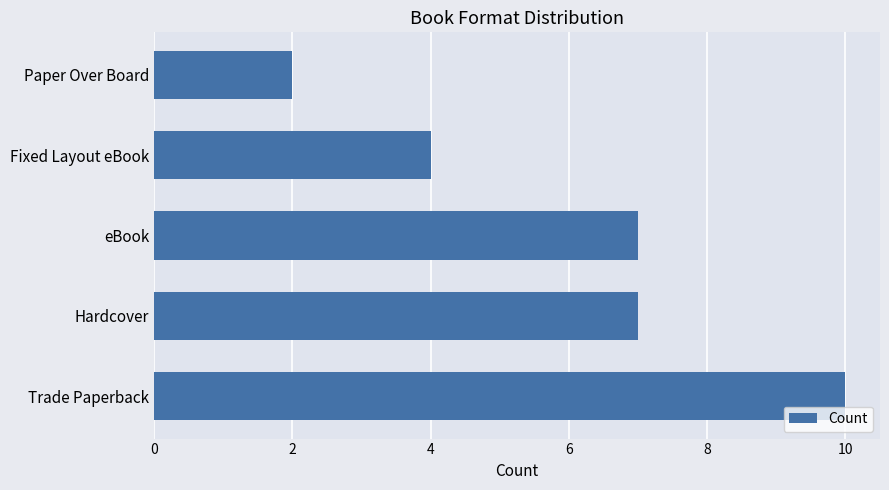

What is the maximum value shown in the chart?

10